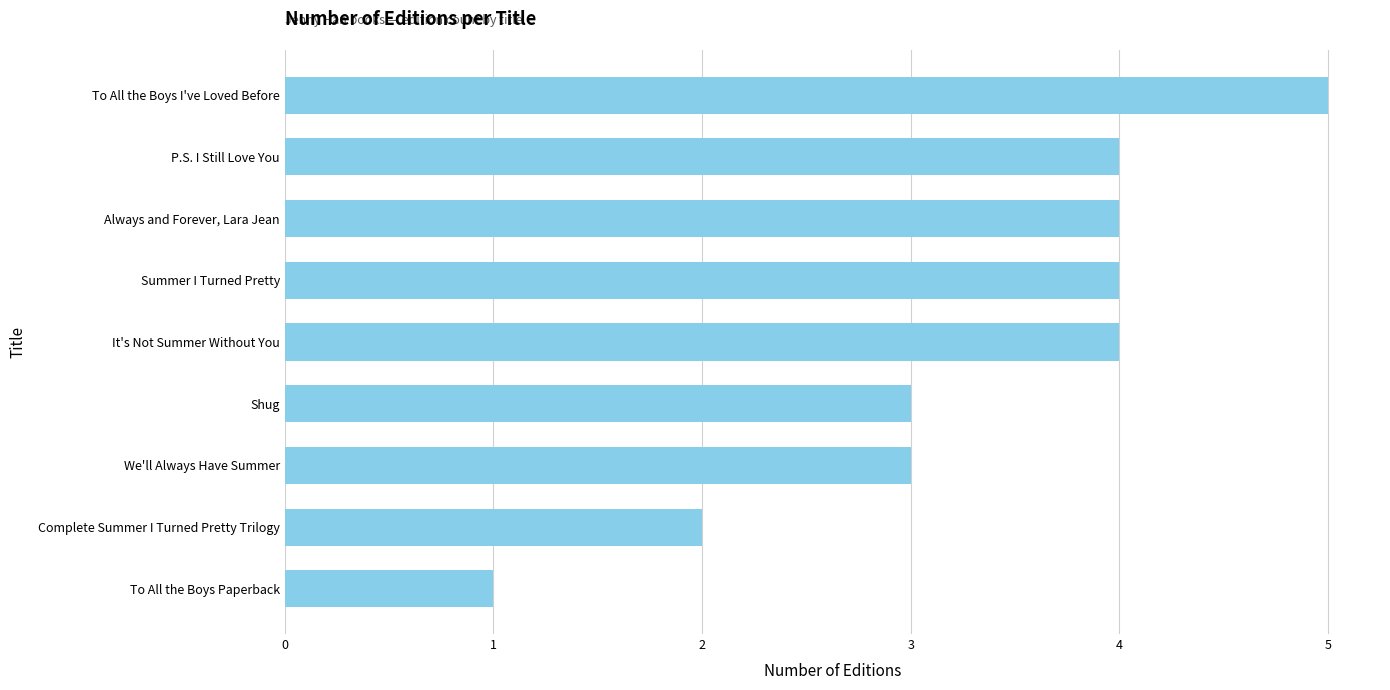

Count the number of data series in this chart.

1